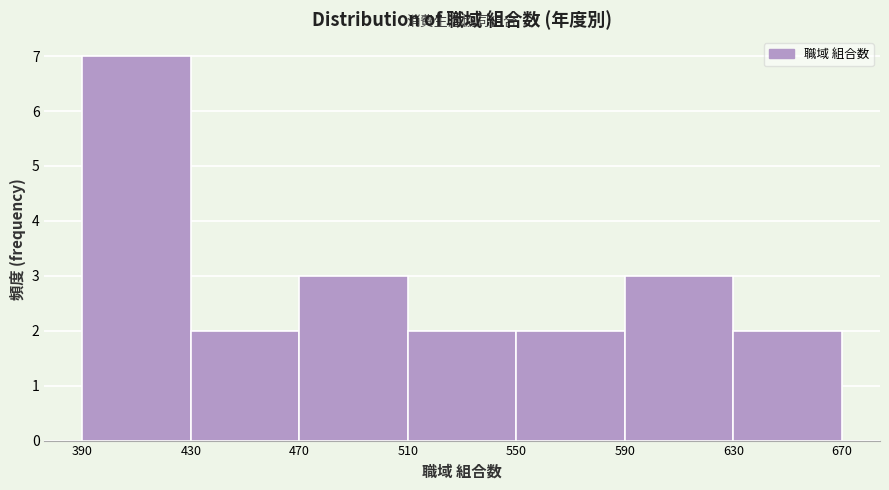

Reading left to right, list every bar in this chart as the range it spans on the x-axis followed by its height. The values are not printed on the chart, so give them approximately, as read against the axis.

390 to 430: 7
430 to 470: 2
470 to 510: 3
510 to 550: 2
550 to 590: 2
590 to 630: 3
630 to 670: 2